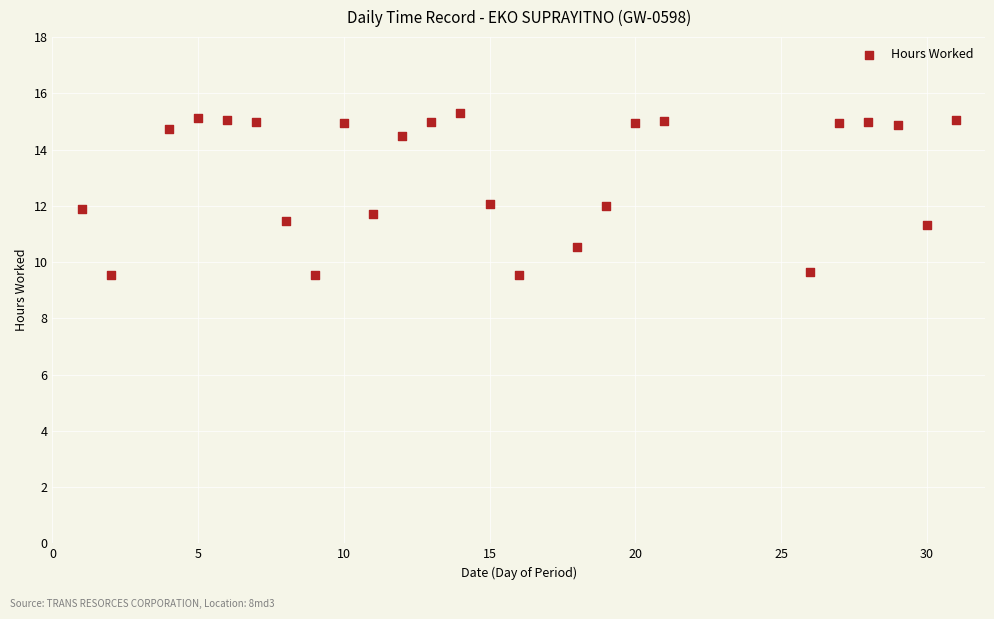

What is the range of Y values (max minus min)?

5.8